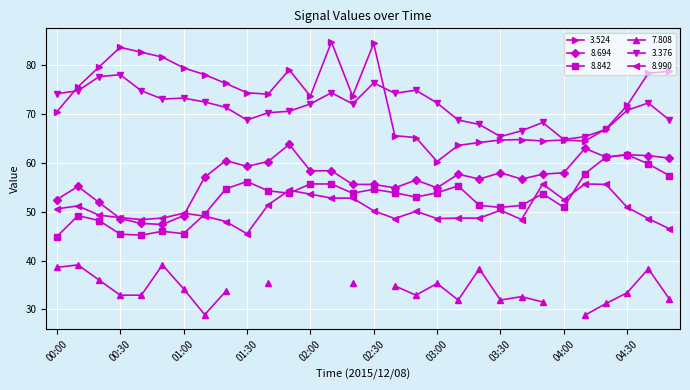

At which category is the sum across all series the highest?

02:10